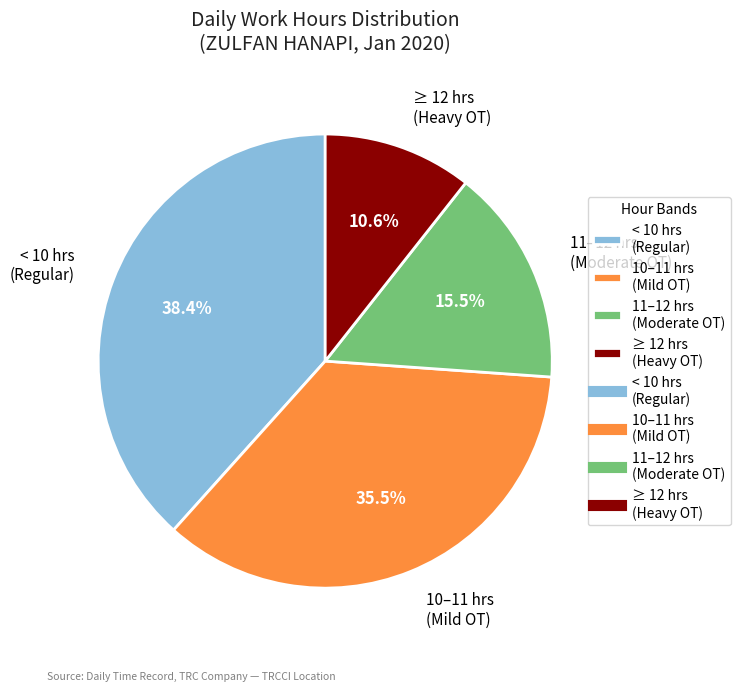

What is the total percentage of 10–11 hrs (Mild OT) and < 10 hrs (Regular)?

73.9%